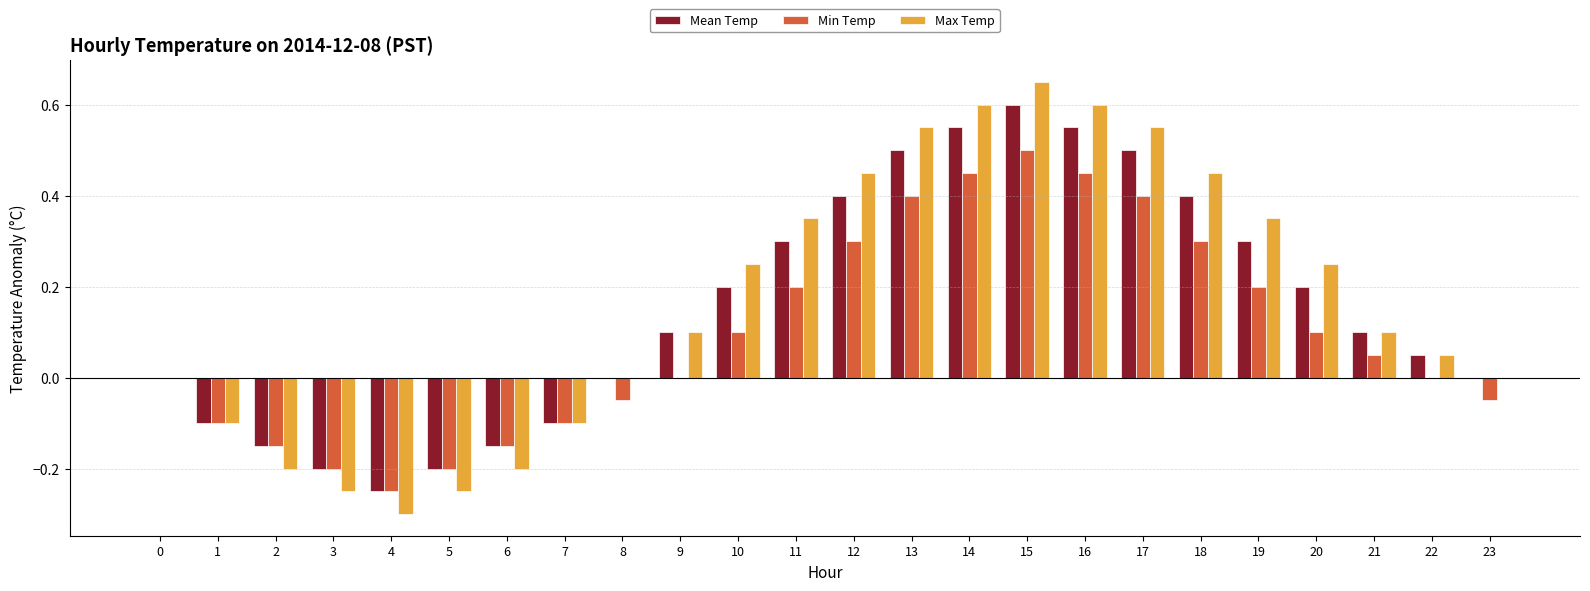

At which label does Min Temp reach its peak?

15